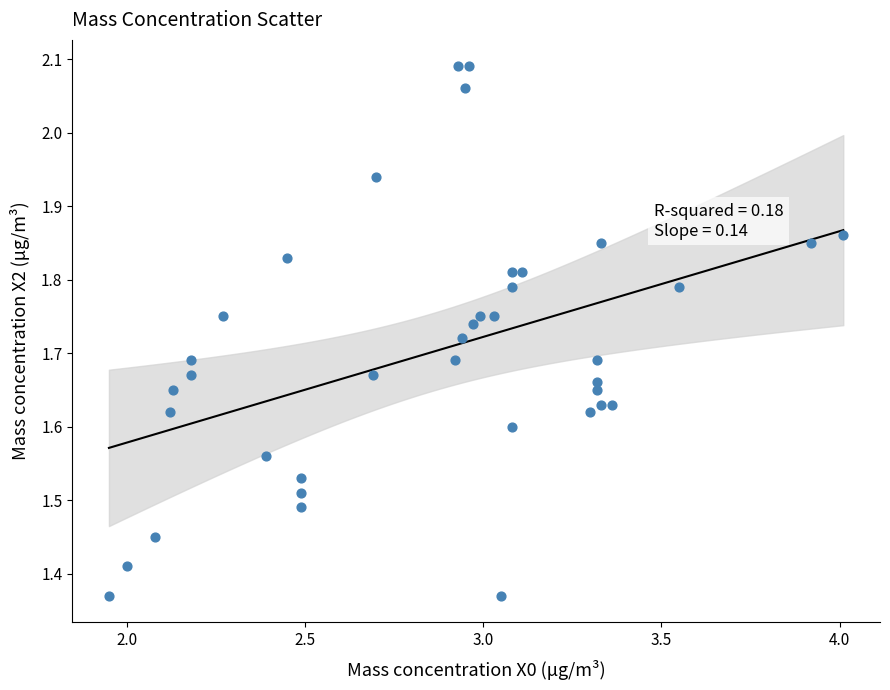

What is the range of Y values (max minus min)?

0.7